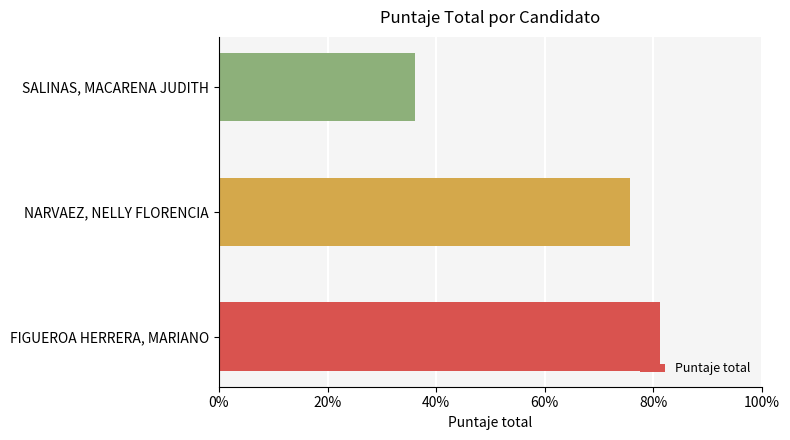

How many bars are there in total?

3